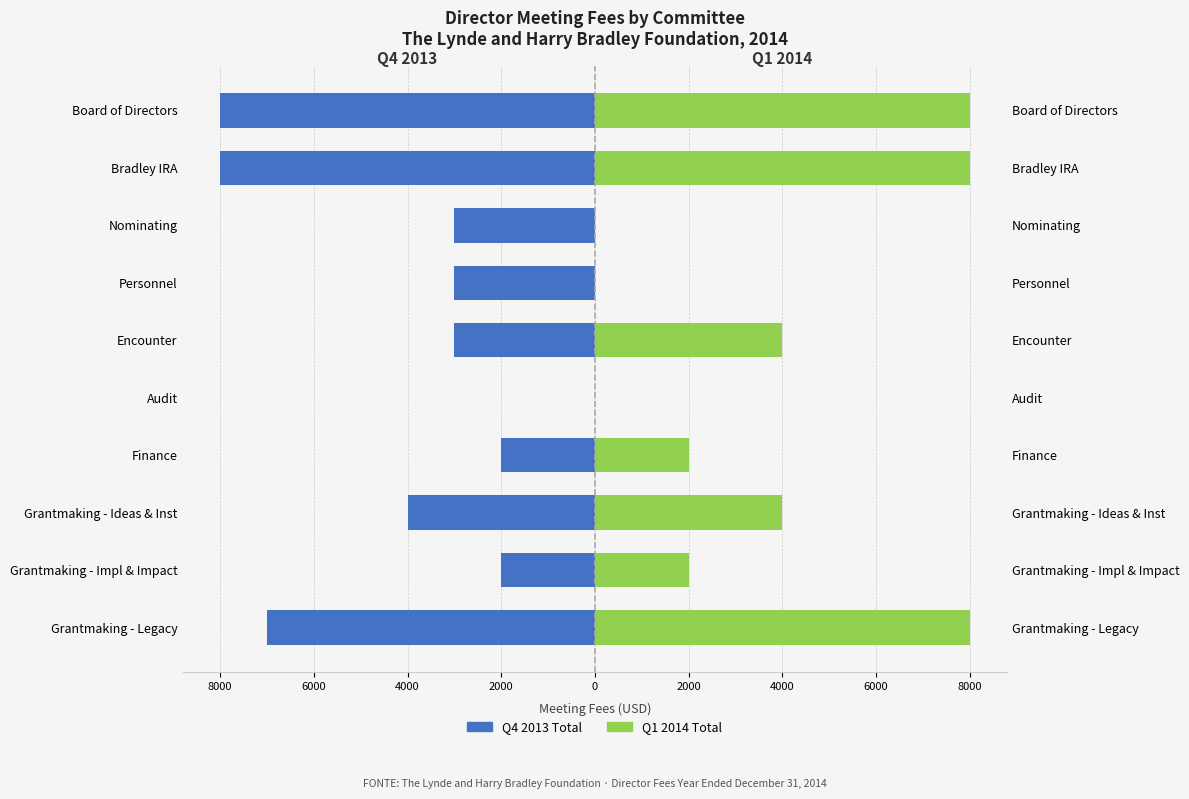

What is the difference between the maximum and minimum values in the Q4 2013 Total series?

8000